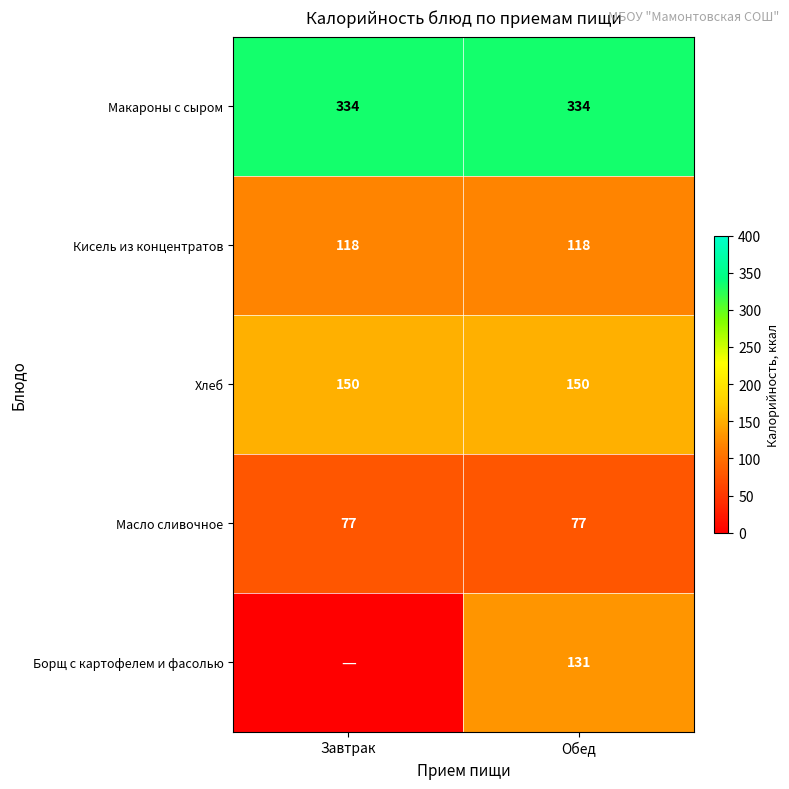

Is it true that Борщ с картофелем и фасолью equals 230 at Обед?

False